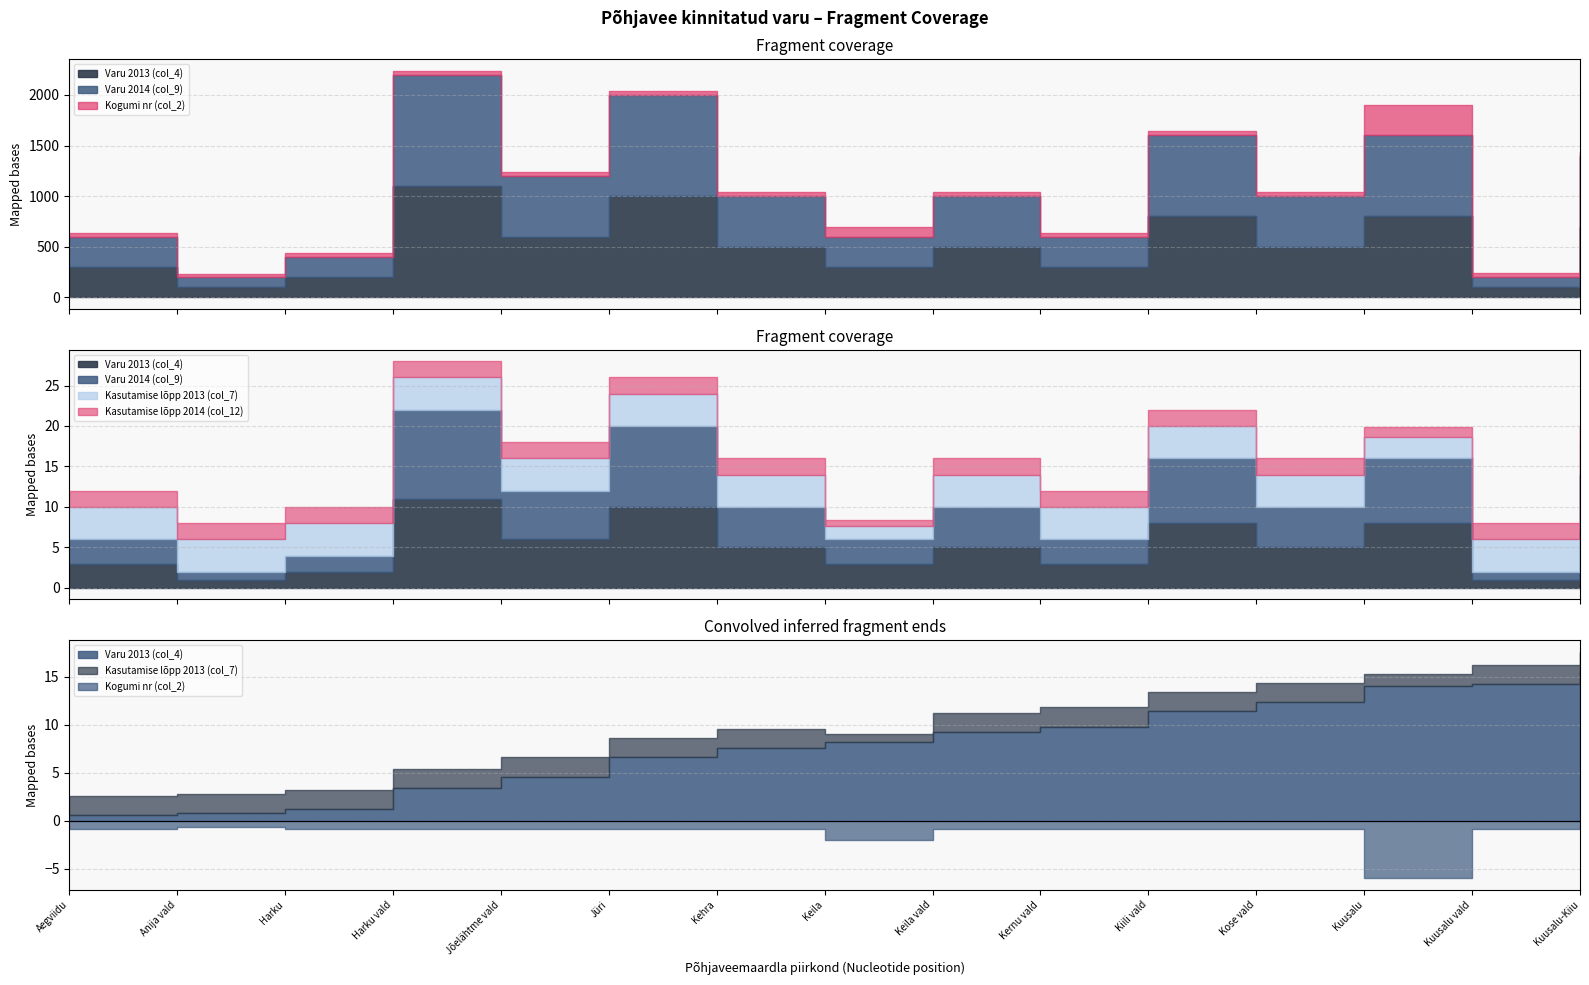

Which category has the lowest value across all series?

Anija vald